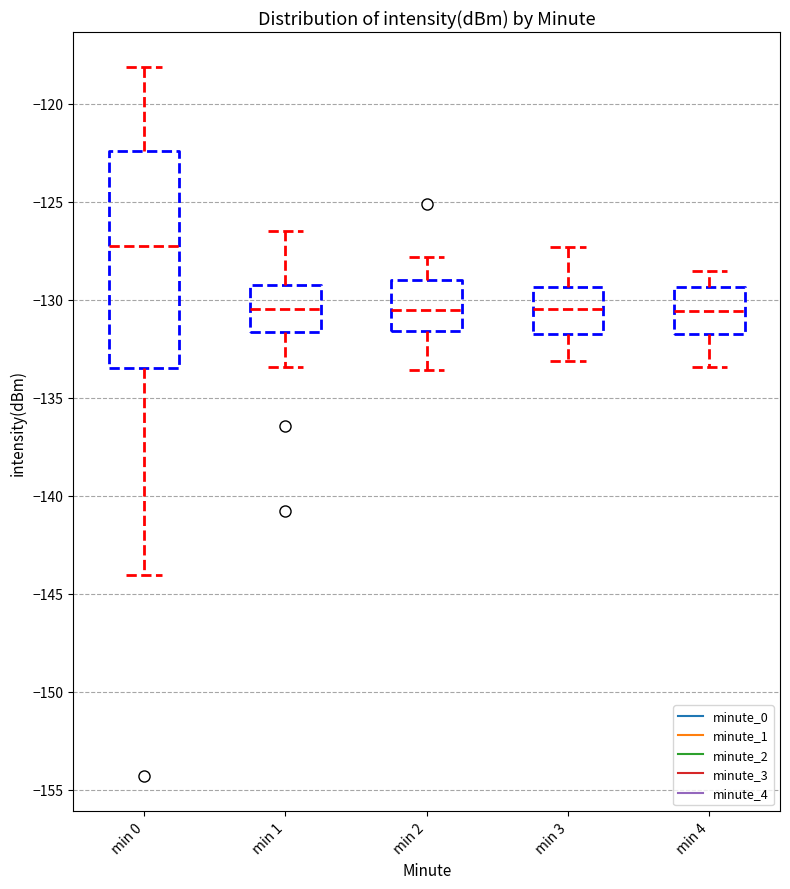

Where is the lower edge of the box for min 1 on the y-axis? The values are not printed on the chart, so give them approximately, as read against the axis.

-131.5